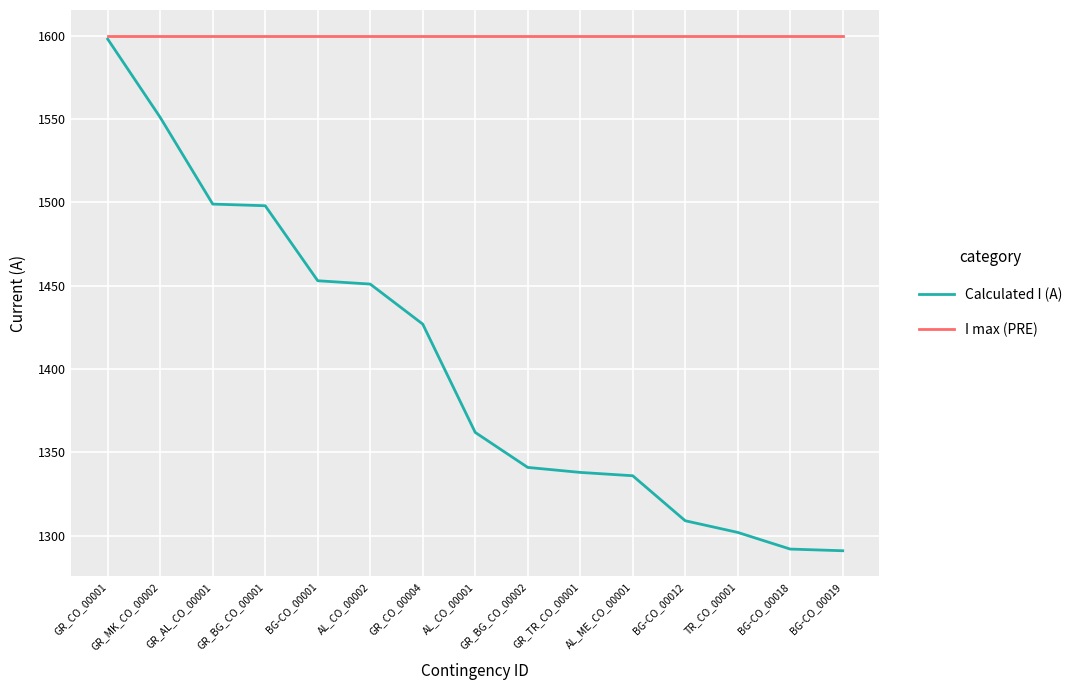

True or false: I max (PRE) has a value of 1600 at GR_CO_00004.

True